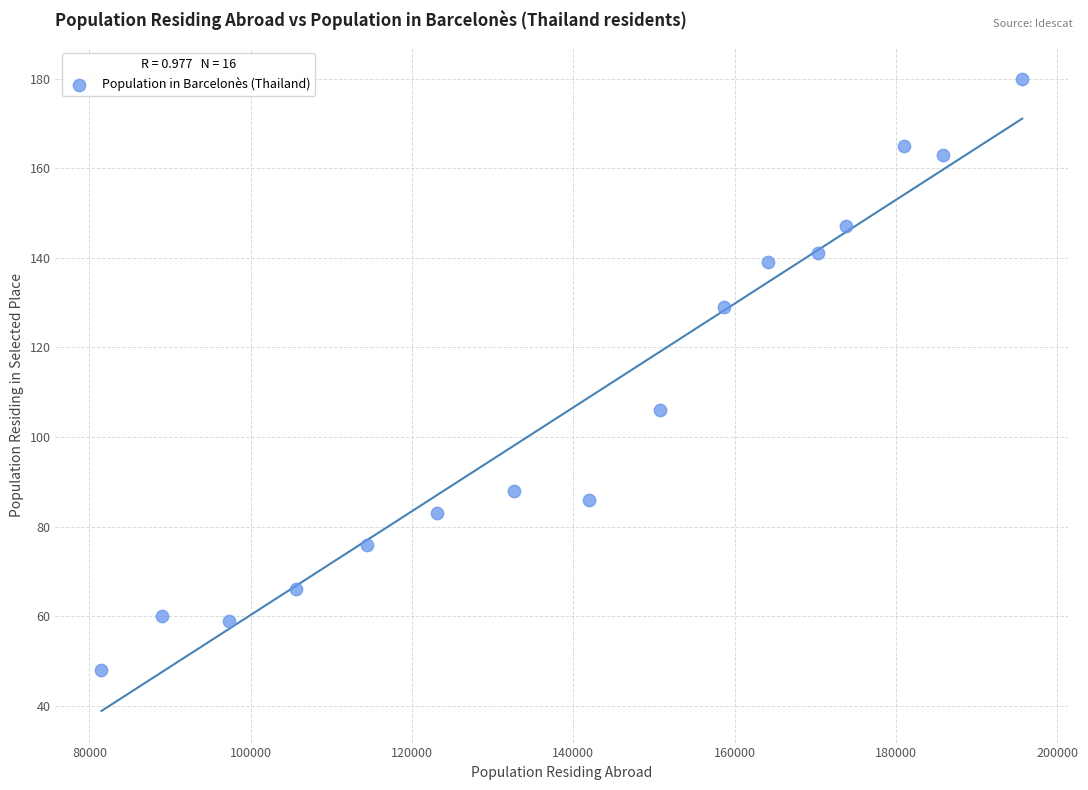

What Y value in the scatter plot is closest to 114?

106